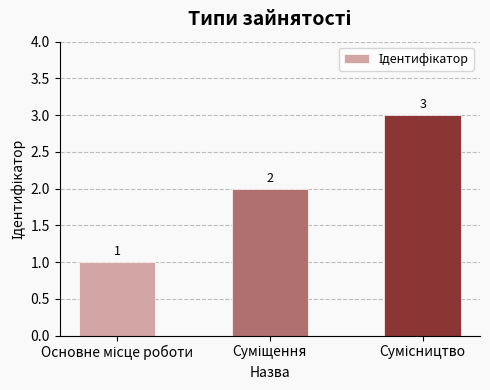

What is the greatest value displayed?

3